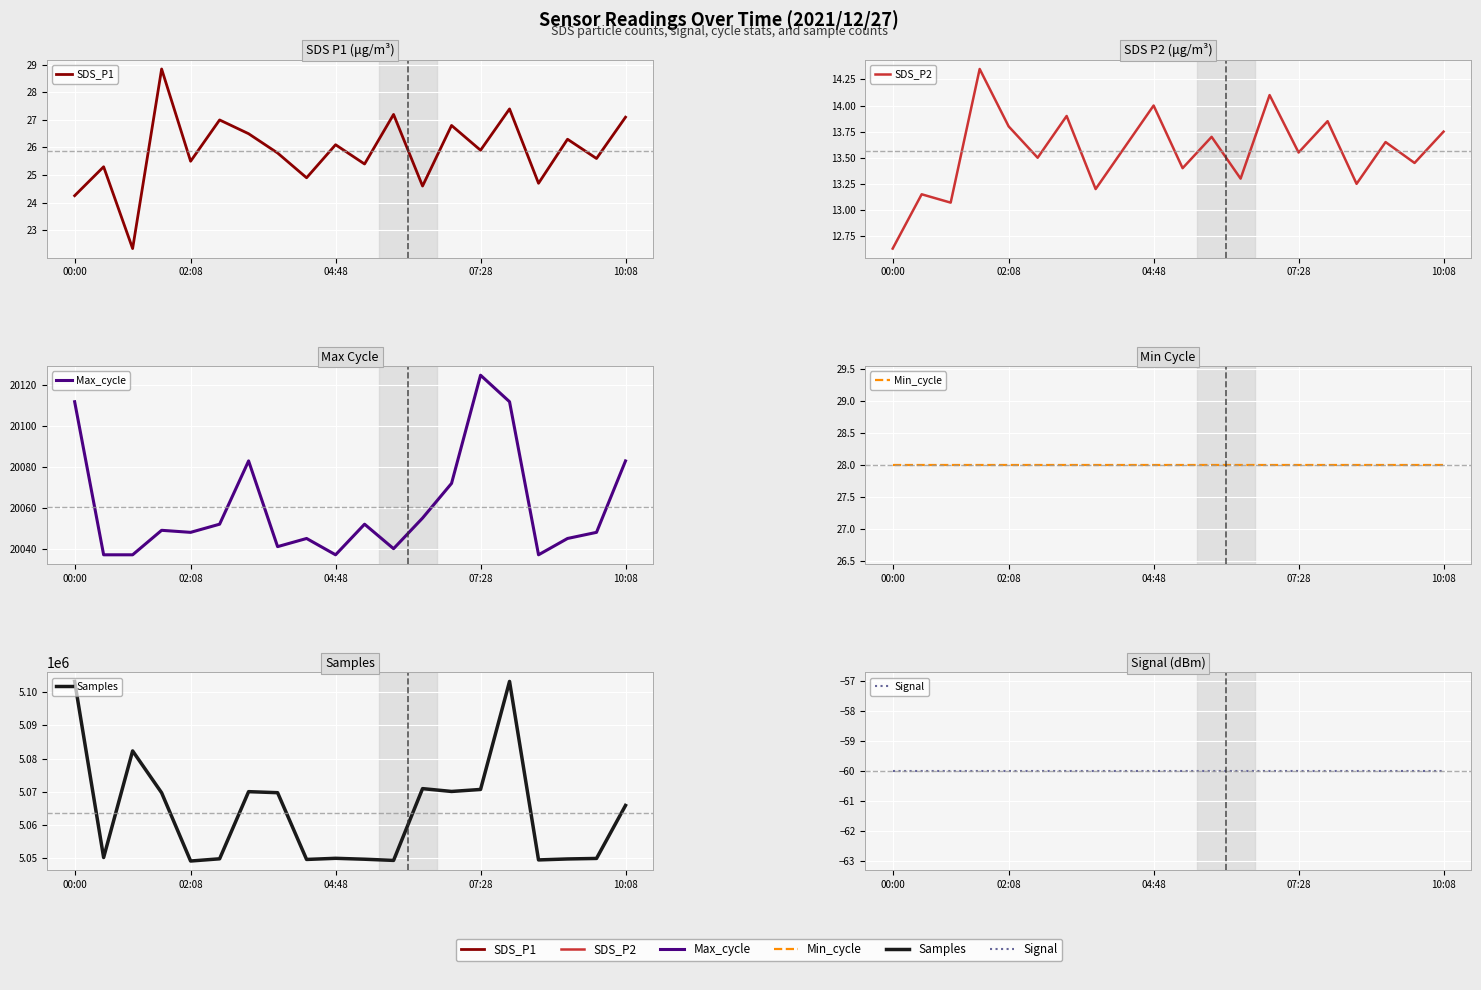

What is the difference between the highest and lowest values at 07:28?

5069771.0